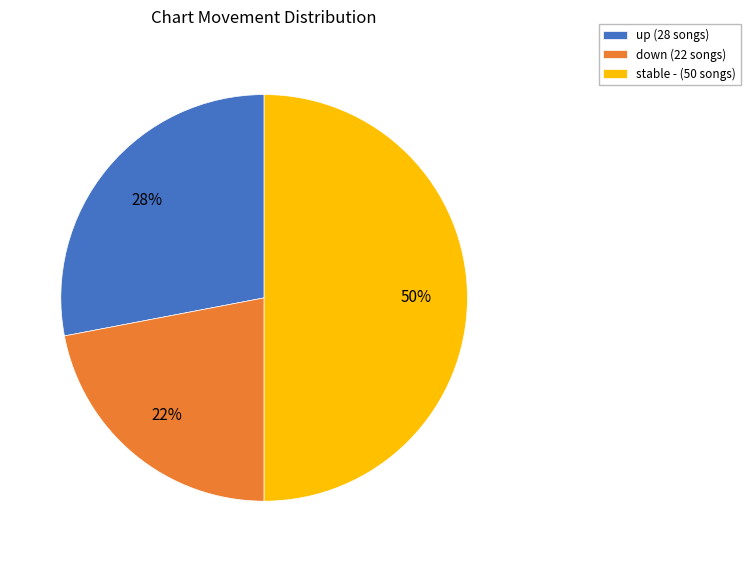

Do stable - (50 songs) and up (28 songs) together represent more than half of the pie?

Yes